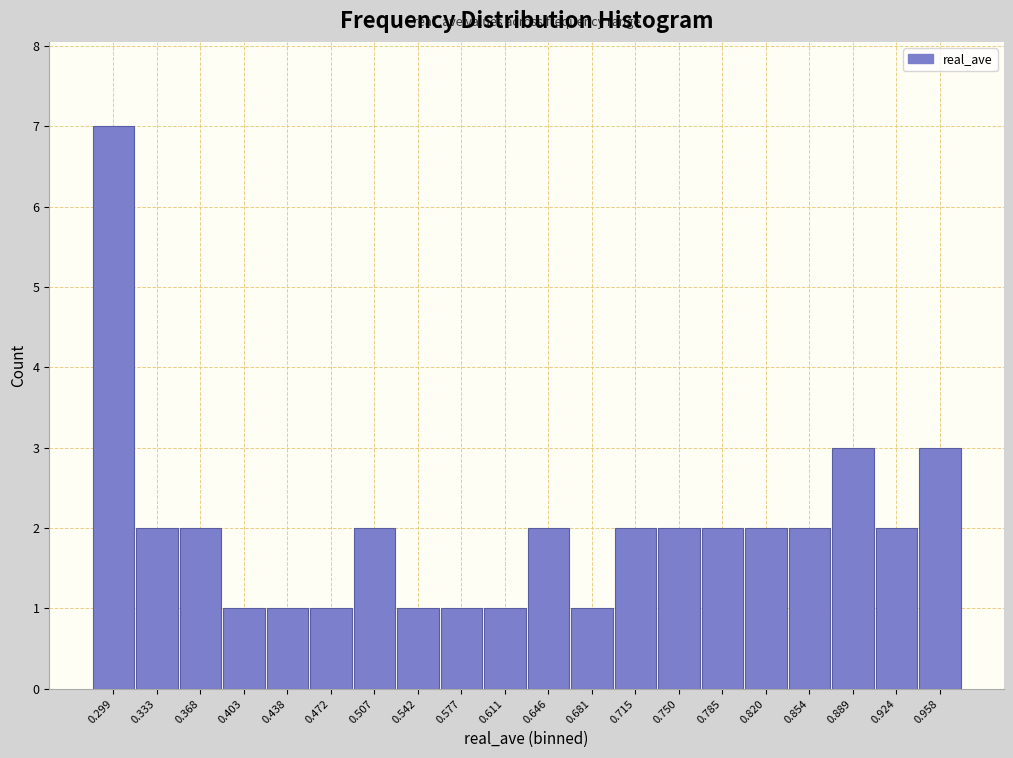

Reading left to right, list every bar in this chart as the range it spans on the x-axis followed by its height. Neither the bar edges nor the heights are printed on the chart, so give them approximately, as read against the axes.

0.280 to 0.315: 7
0.315 to 0.350: 2
0.350 to 0.385: 2
0.385 to 0.420: 1
0.420 to 0.455: 1
0.455 to 0.490: 1
0.490 to 0.525: 2
0.525 to 0.560: 1
0.560 to 0.595: 1
0.595 to 0.630: 1
0.630 to 0.665: 2
0.665 to 0.700: 1
0.700 to 0.735: 2
0.735 to 0.765: 2
0.765 to 0.800: 2
0.800 to 0.835: 2
0.835 to 0.870: 2
0.870 to 0.905: 3
0.905 to 0.940: 2
0.940 to 0.975: 3